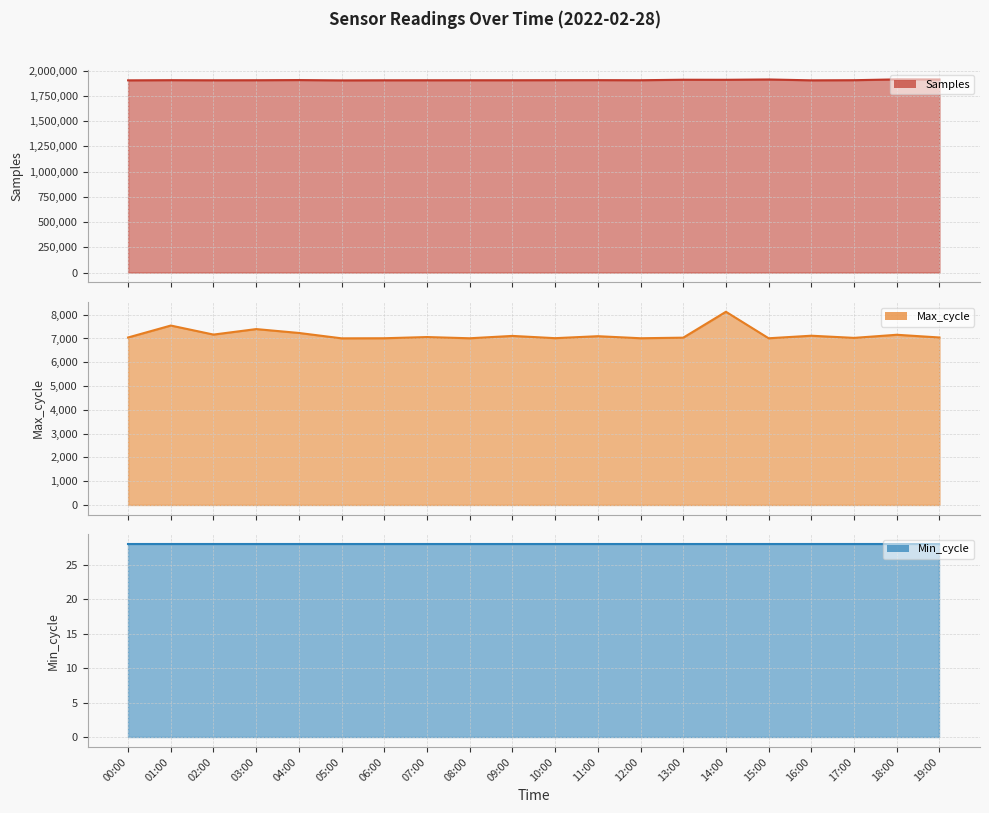

At which category does the chart reach its peak across all series?

18:00